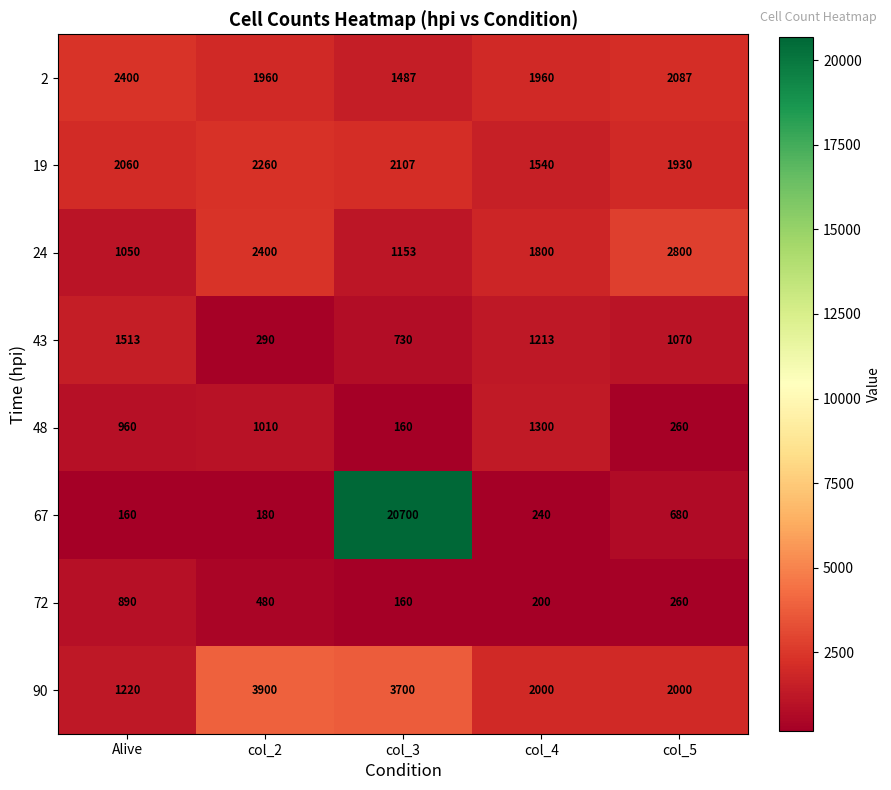

Is the value of 72 at col_3 greater than the value of 90 at col_2?

No